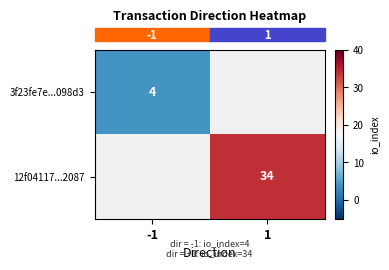

Is it true that row_0 equals 1.1 at -1?

False